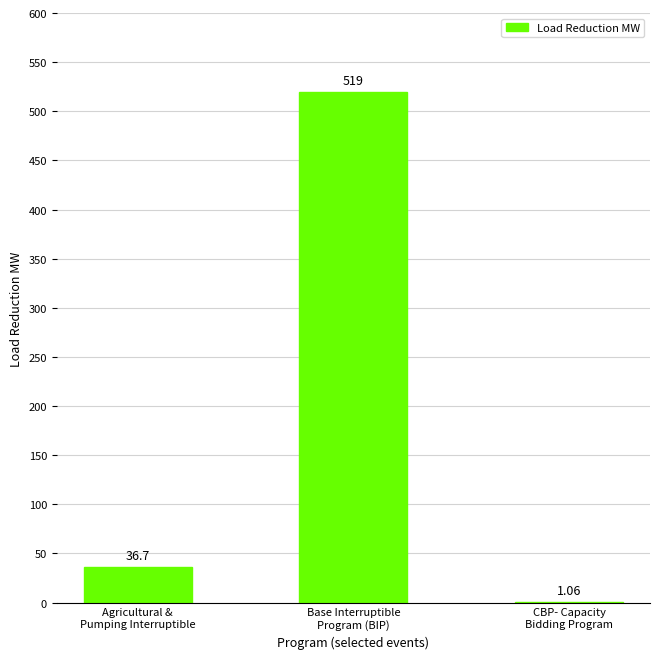

What is the sum of all values?

557.0